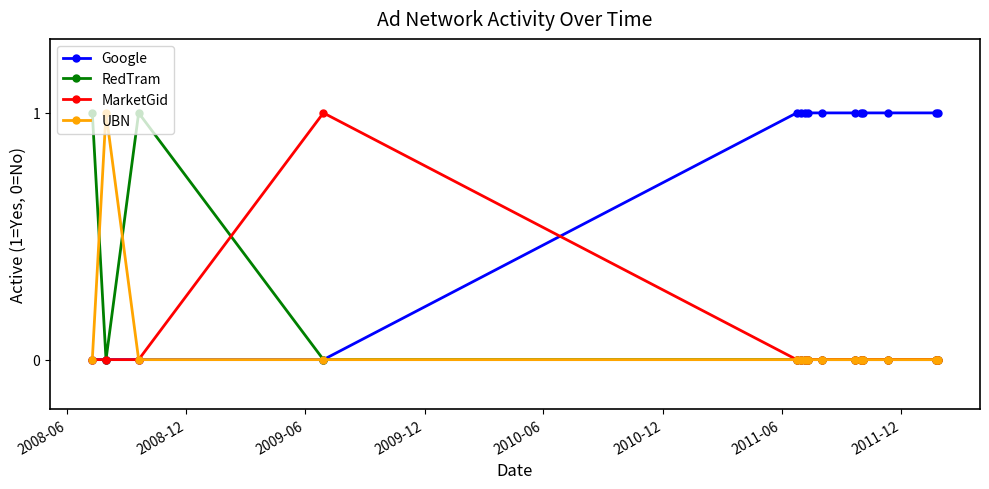

Reading left to right, transcribe all the data shown in this chart.

Google: 0	0	0	0	1	1	1	1	1	1	1	1	1	1	1
RedTram: 1	0	1	0	0	0	0	0	0	0	0	0	0	0	0
MarketGid: 0	0	0	1	0	0	0	0	0	0	0	0	0	0	0
UBN: 0	1	0	0	0	0	0	0	0	0	0	0	0	0	0